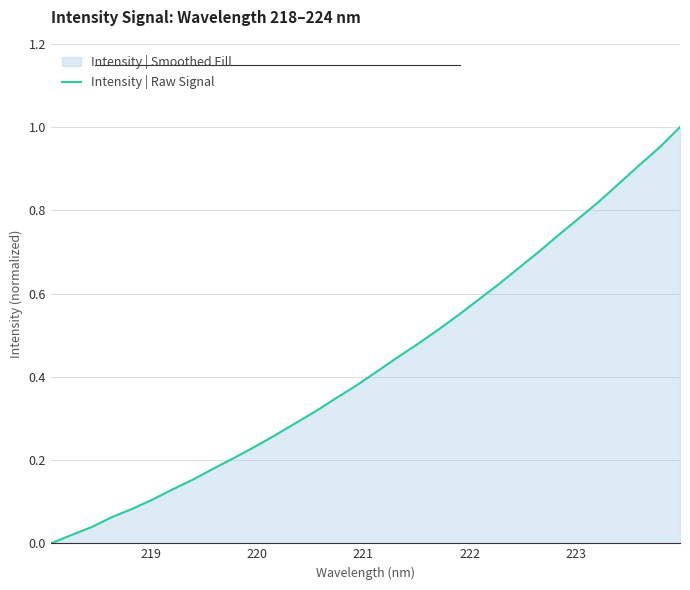

How many lines are shown in the chart?

1